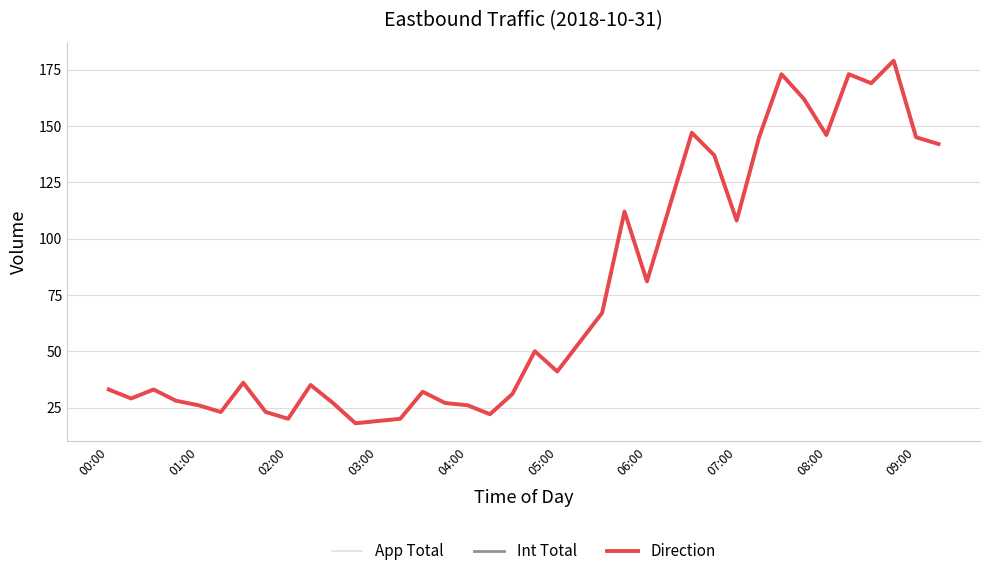

Does the chart have visible grid lines?

Yes